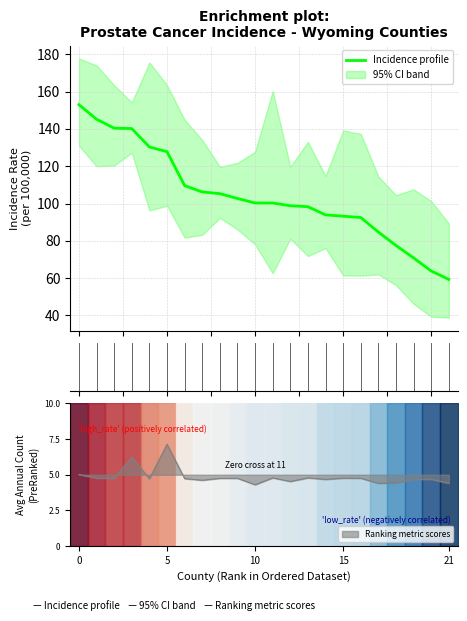

What is the difference between the maximum and minimum values?

93.7